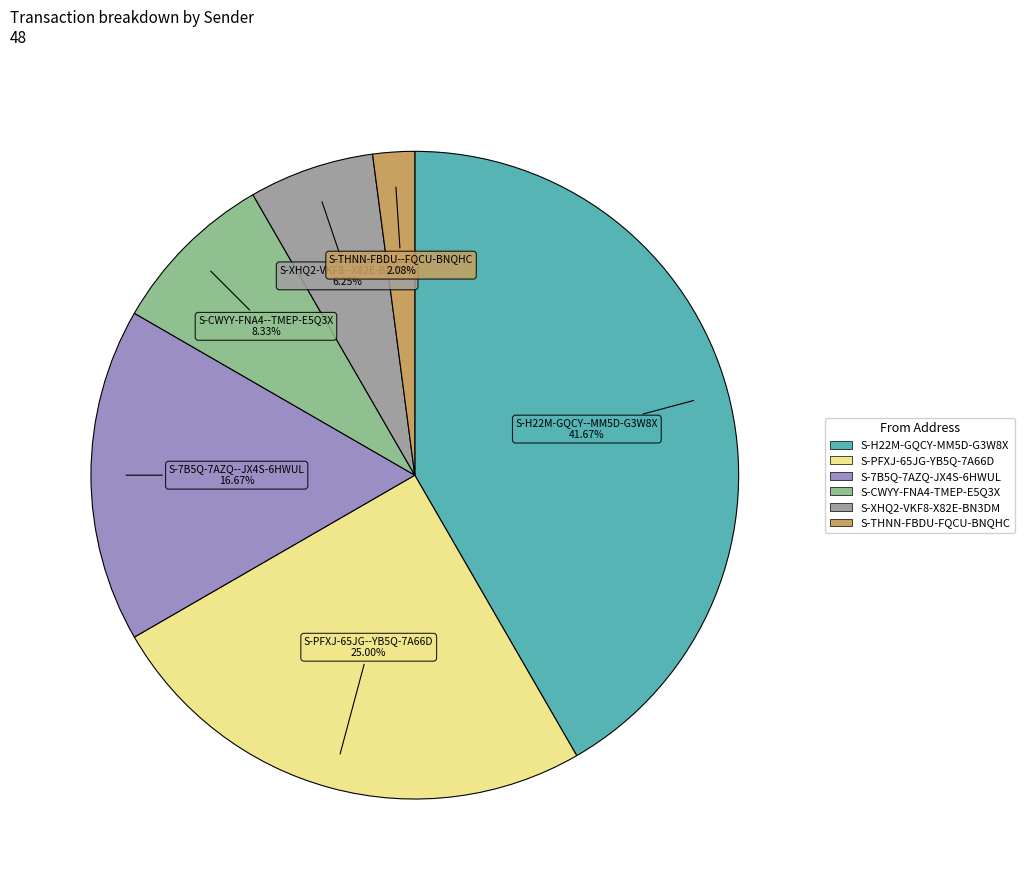

How many segments does this pie chart have?

6